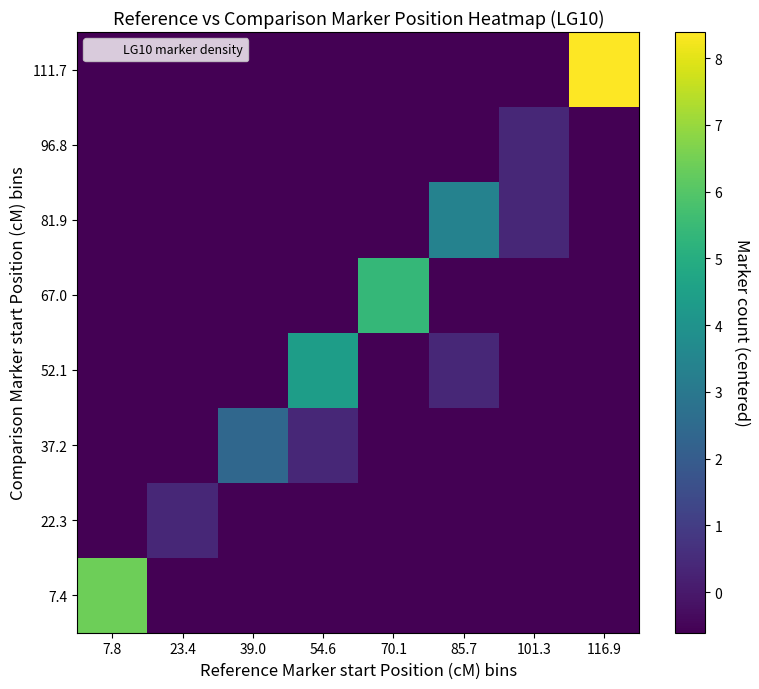

At how many categories does at least one series exceed 5?

3